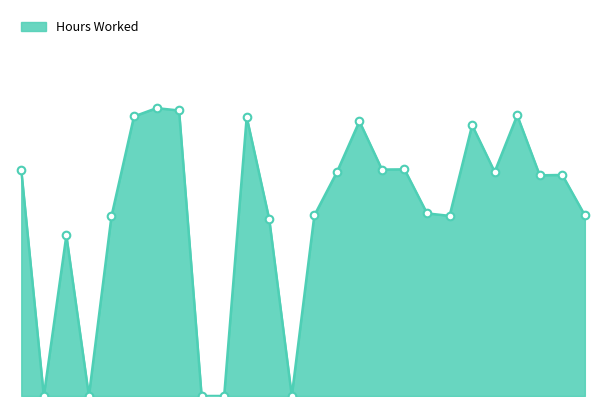

Does the chart have visible grid lines?

No